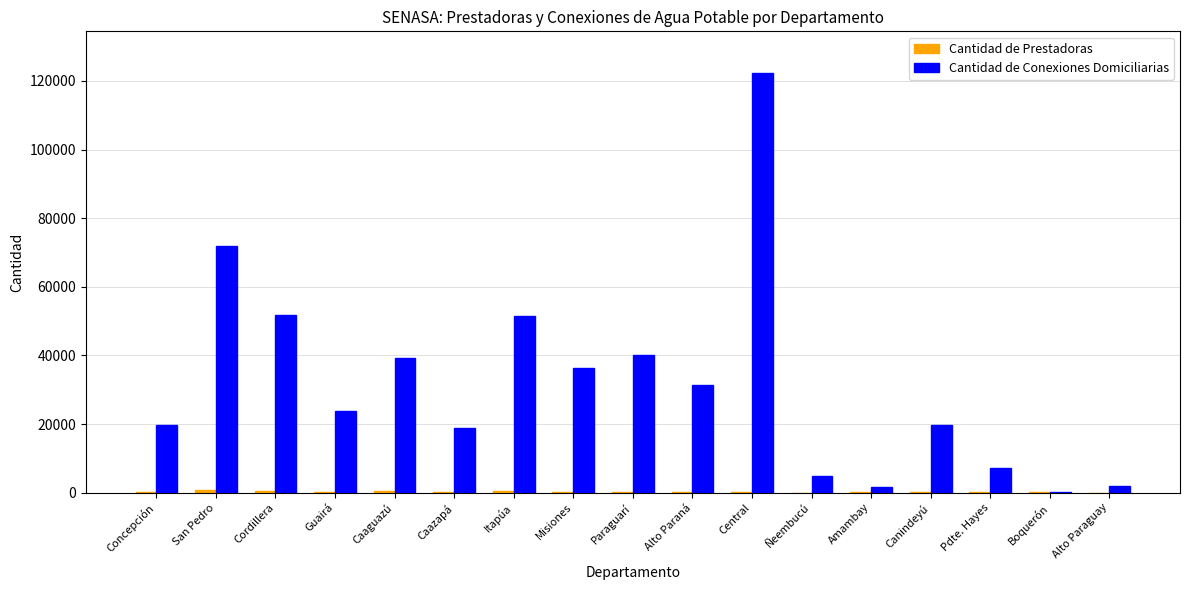

What is the sum of all Cantidad de Conexiones Domiciliarias values?

542298